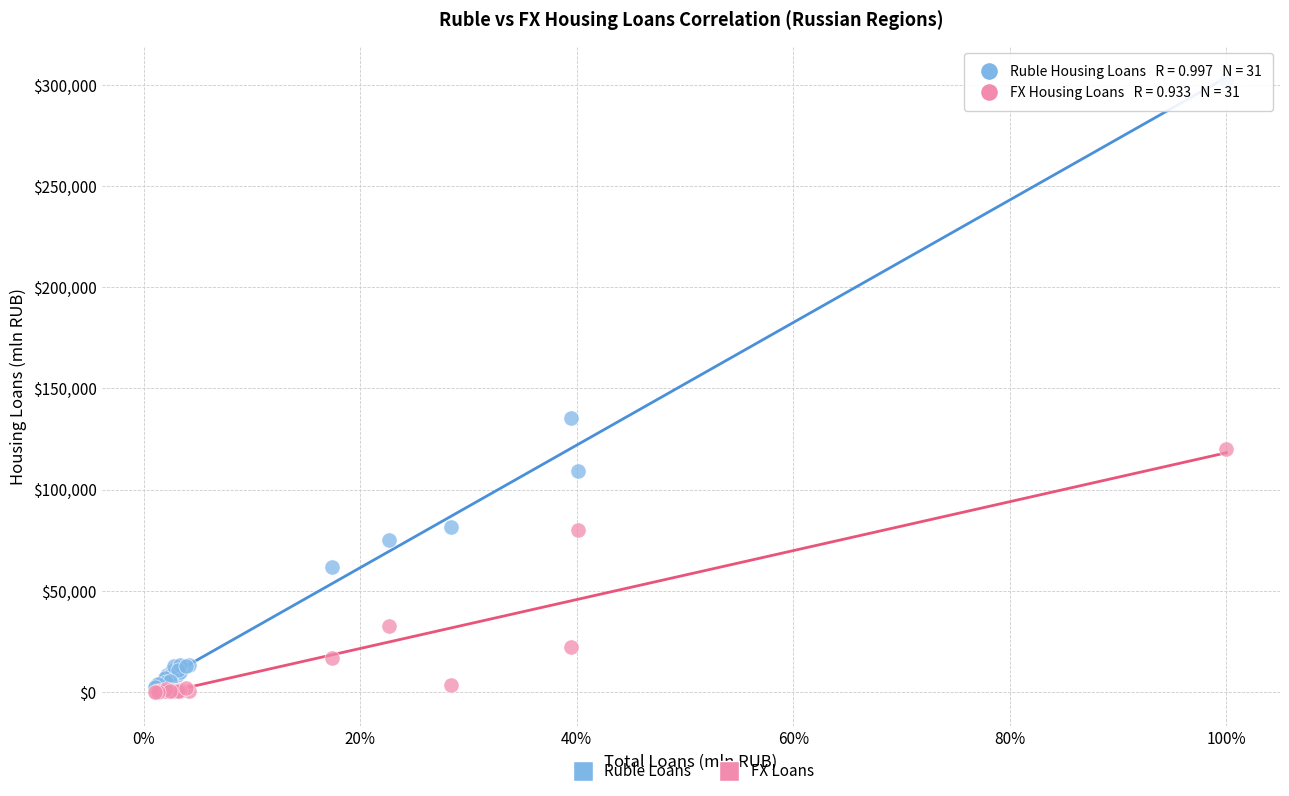

Across all series, what Y value is closest to 151022?

135637